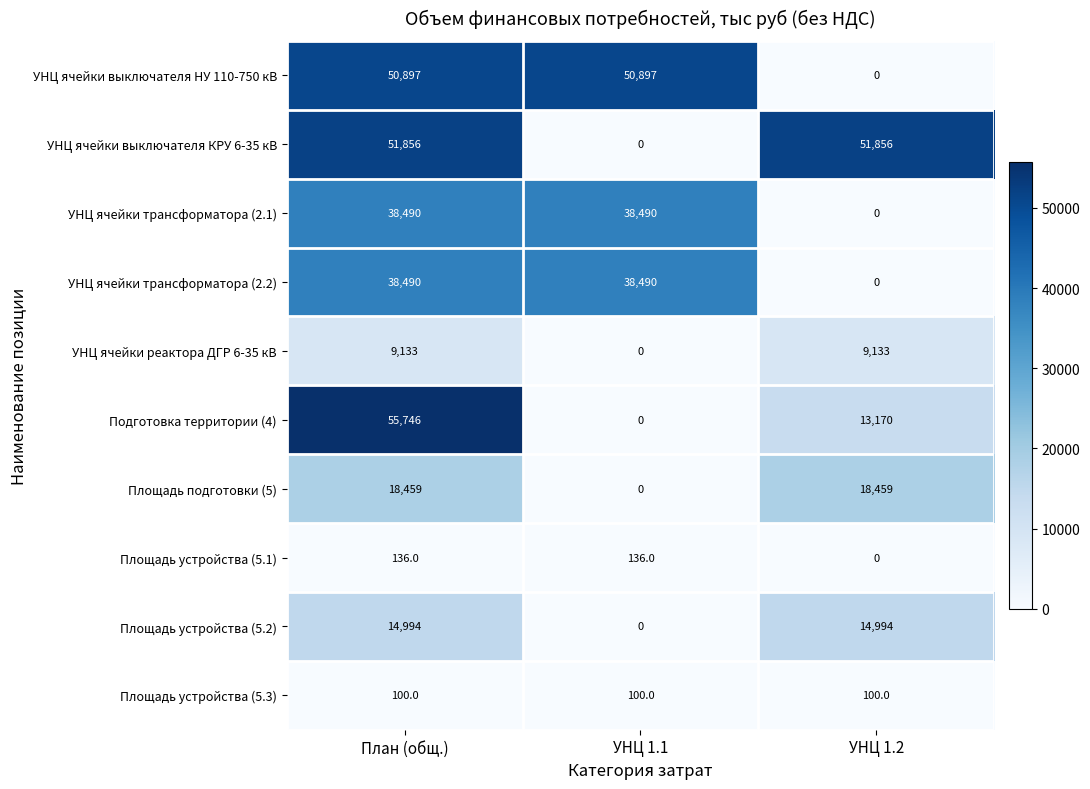

What is the difference between the highest and lowest values at План (общ.)?

55646